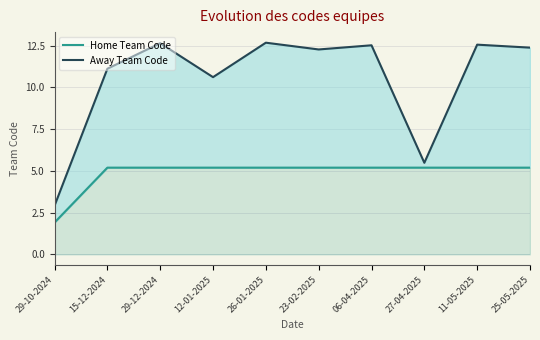

Where is the first local minimum for Away Team Code?

12-01-2025